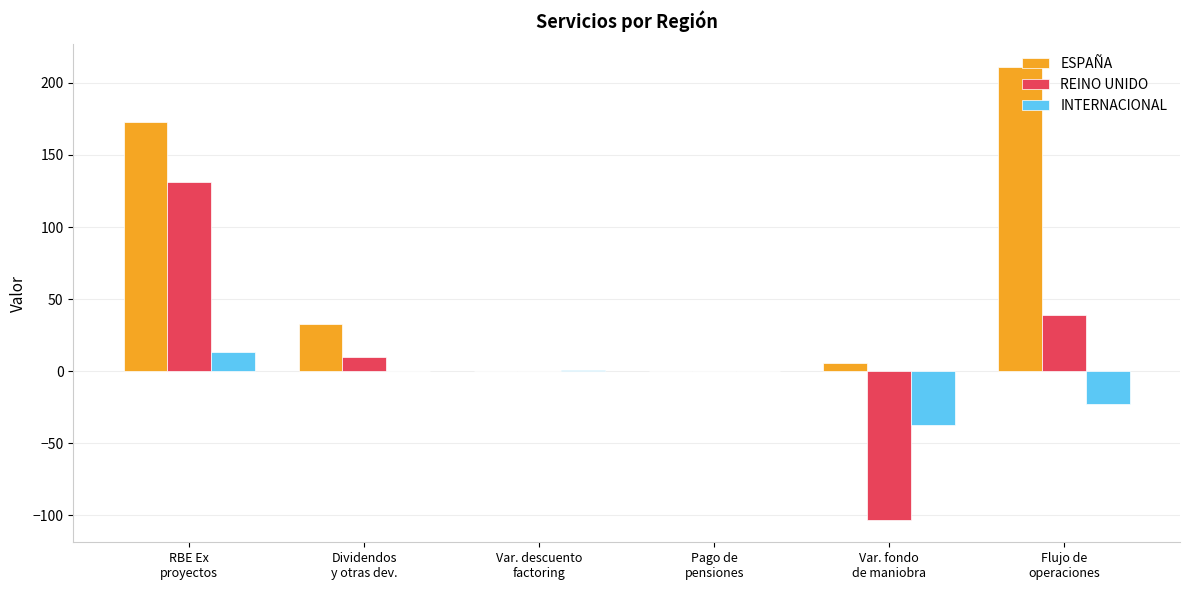

The ESPAÑA series shows 173 at RBE Ex
proyectos. True or false?

True